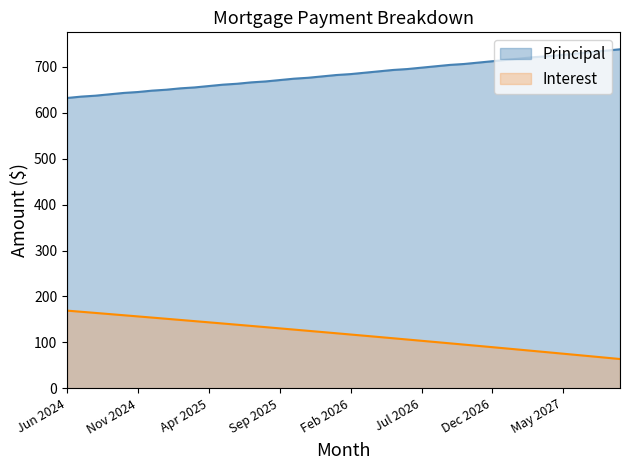

Reading left to right, extract all data points from this chart.

Principal: 632.0	635.0	637.0	640.0	643.0	645.0	648.0	650.0	653.0	655.0	658.0	661.0	663.0	666.0	668.0	671.0	674.0	676.0	679.0	682.0	684.0	687.0	690.0	693.0	695.0	698.0	701.0	704.0	706.0	709.0	712.0	715.0	718.0	721.0	723.0	726.0	729.0	732.0	735.0	738.0
Interest: 169.2	166.7	164.2	161.6	159.1	156.6	154.0	151.4	148.9	146.3	143.7	141.1	138.5	135.8	133.2	130.6	127.9	125.2	122.5	119.9	117.2	114.5	111.7	109.0	106.3	103.5	100.8	98.0	95.2	92.4	89.6	86.8	83.9	81.1	78.2	75.4	72.5	69.6	66.7	63.8